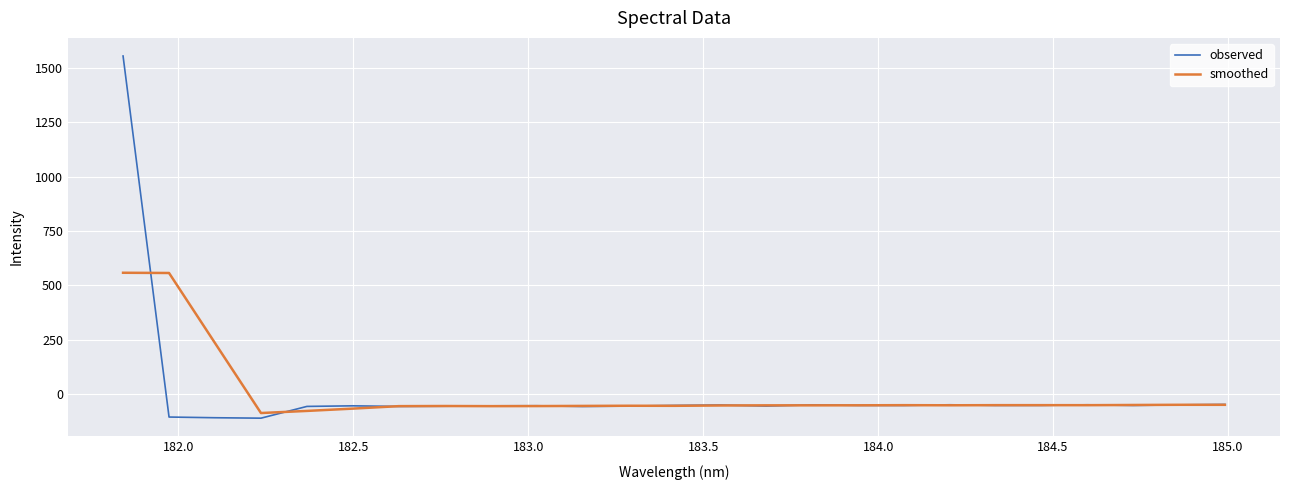

Rank the series by their maximum value, from highest to lowest.

observed, smoothed